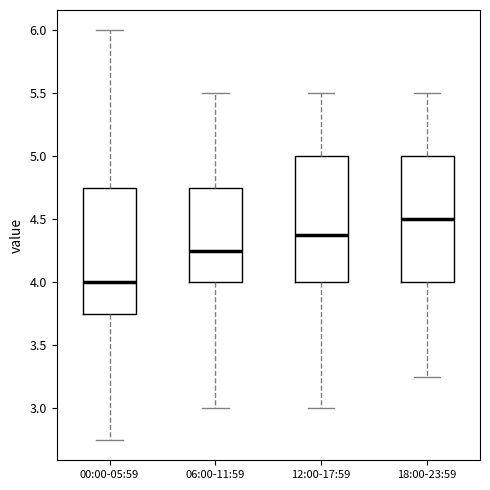

Where does the lower whisker of the box for 00:00-05:59 end on the y-axis? The values are not printed on the chart, so give them approximately, as read against the axis.

2.75